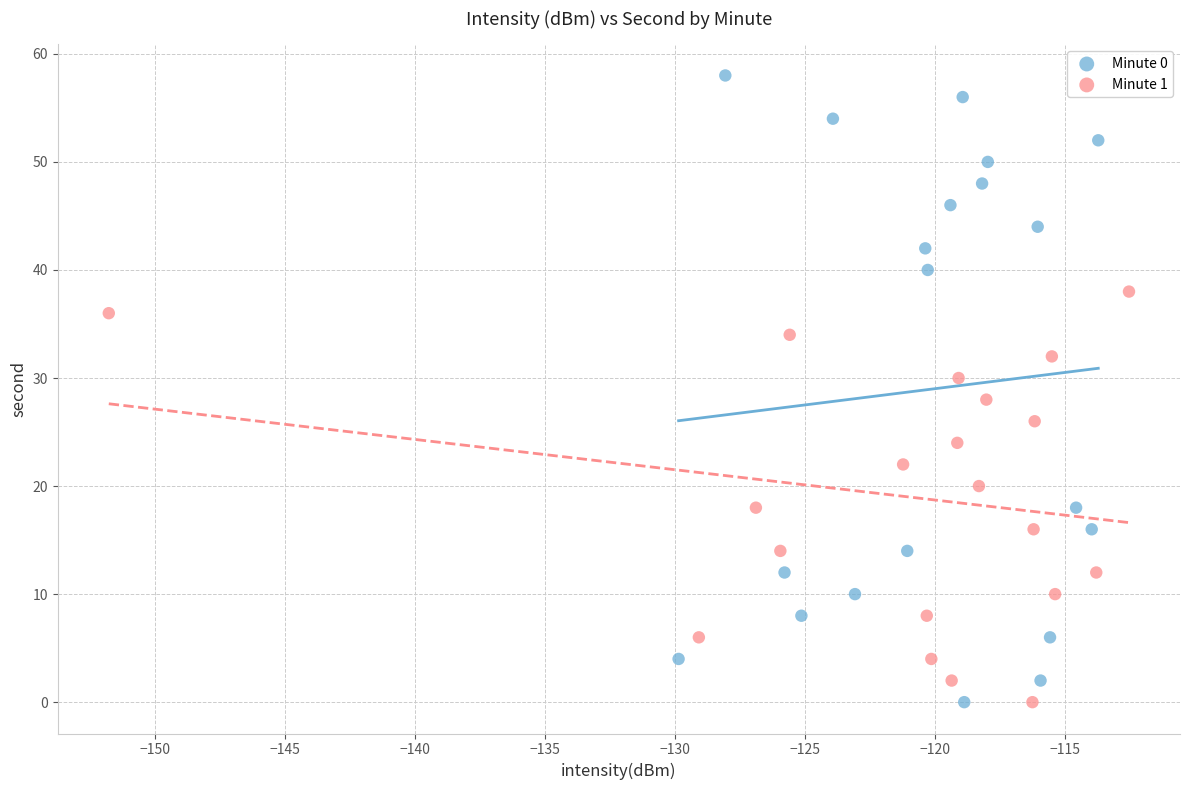

Which series reaches the maximum Y coordinate?

Minute 0